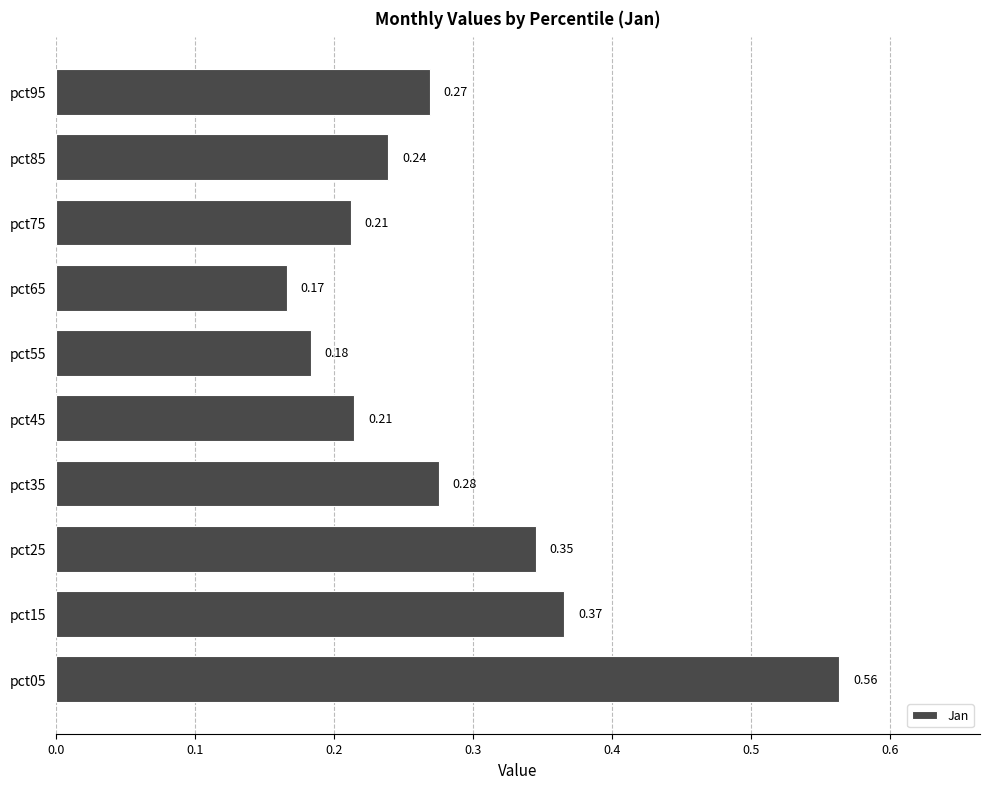

Does the chart contain any negative values?

No